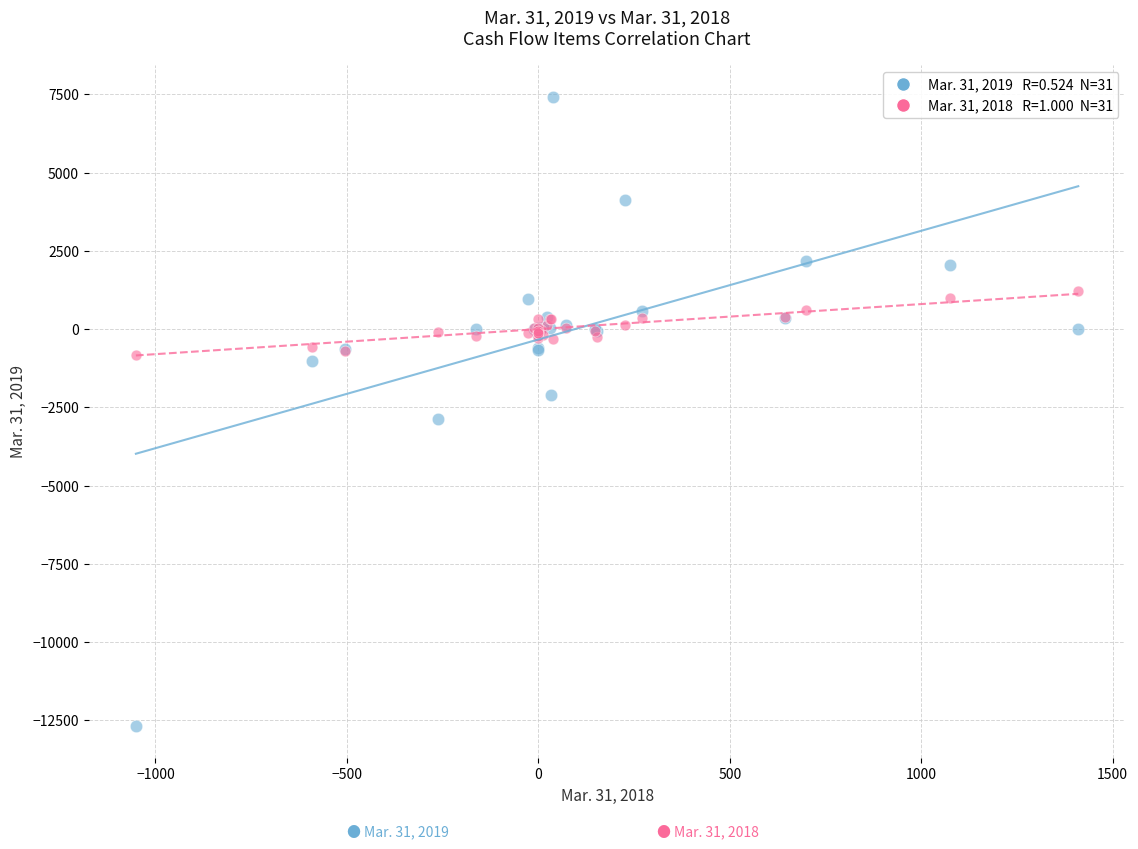

Across all series, what Y value is closest to -2629?

-2883.0